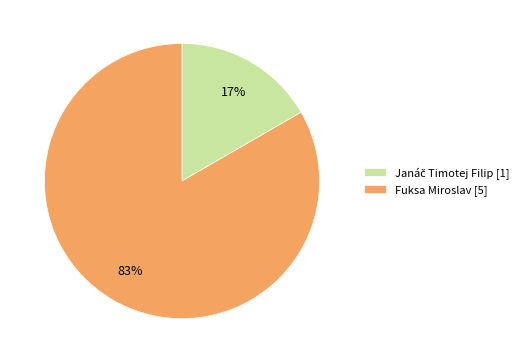

How many slices are in this pie chart?

2